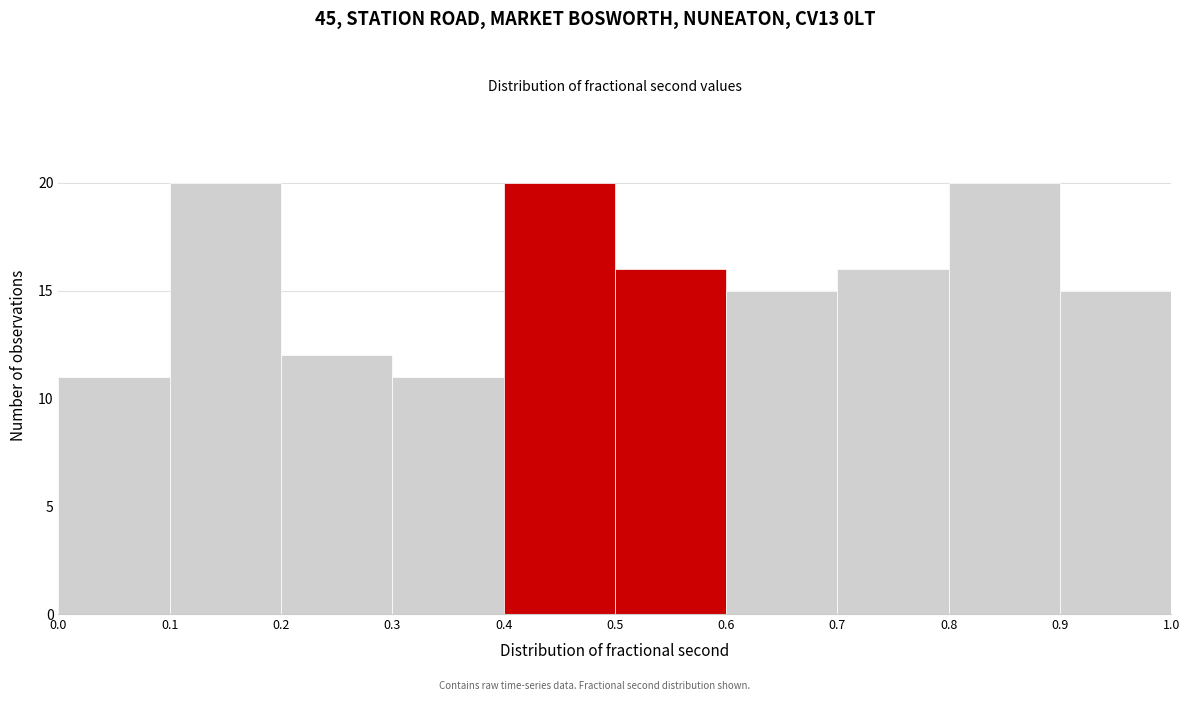

Reading left to right, transcribe this chart: for each bar, give the range it covers on the x-axis and its height. The values are not printed on the chart, so give them approximately, as read against the axis.

0.0 to 0.1: 11
0.1 to 0.2: 20
0.2 to 0.3: 12
0.3 to 0.4: 11
0.4 to 0.5: 20
0.5 to 0.6: 16
0.6 to 0.7: 15
0.7 to 0.8: 16
0.8 to 0.9: 20
0.9 to 1.0: 15